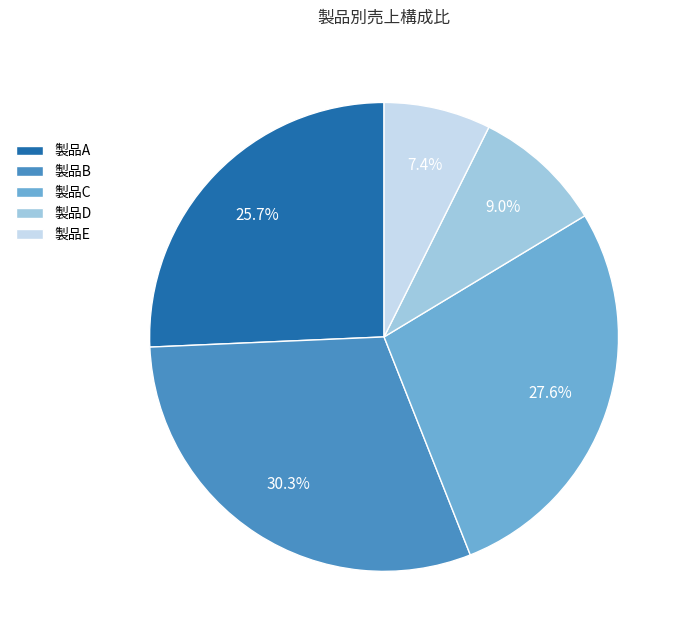

Does 製品A represent more than half of the total?

No